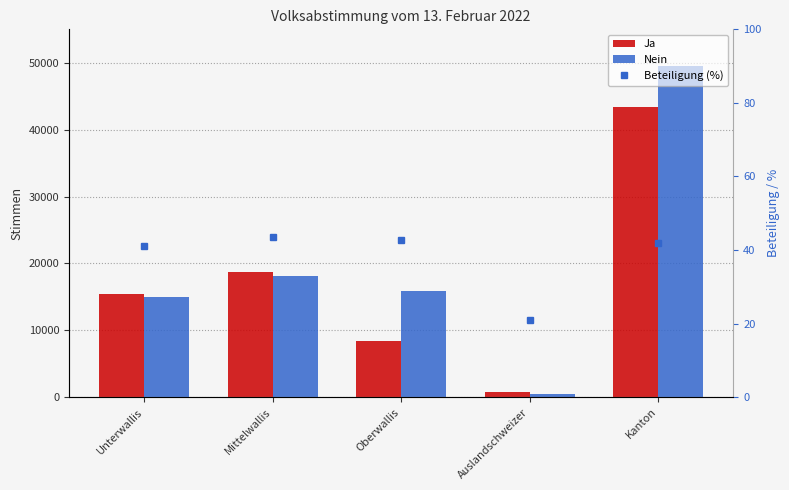

Reading right to left, list all the values displayed in this chart.

Ja: Kanton=43329.0	Auslandschweizer=834.0	Oberwallis=8400.0	Mittelwallis=18671.0	Unterwallis=15424.0
Nein: Kanton=49445.0	Auslandschweizer=510.0	Oberwallis=15832.0	Mittelwallis=18061.0	Unterwallis=15042.0
Beteiligung (%): Kanton=41.9	Auslandschweizer=20.9	Oberwallis=42.8	Mittelwallis=43.6	Unterwallis=41.2